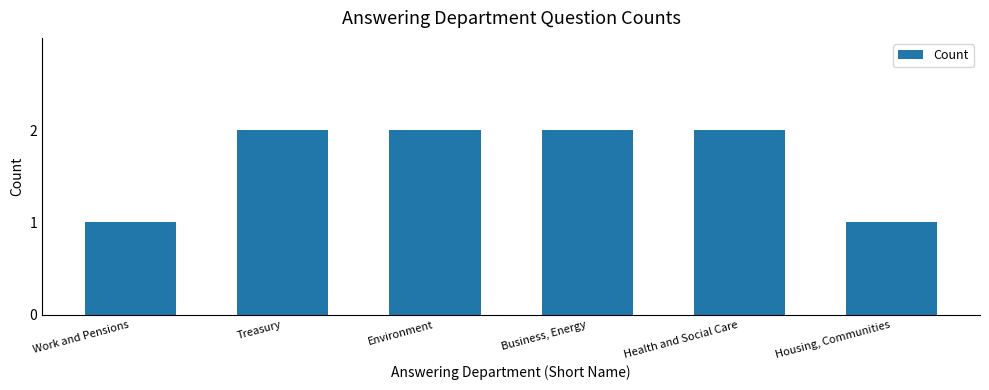

Reading left to right, extract all data points from this chart.

1	2	2	2	2	1